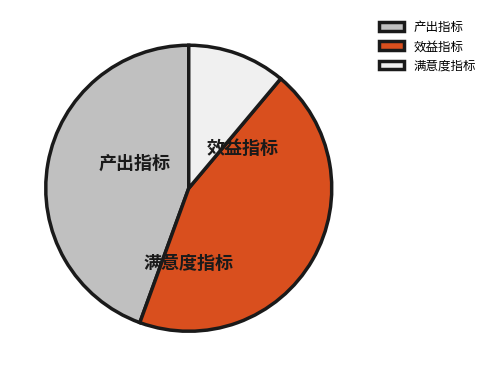

What is the ratio of the value at 产出指标 to the value at 满意度指标?

4.0